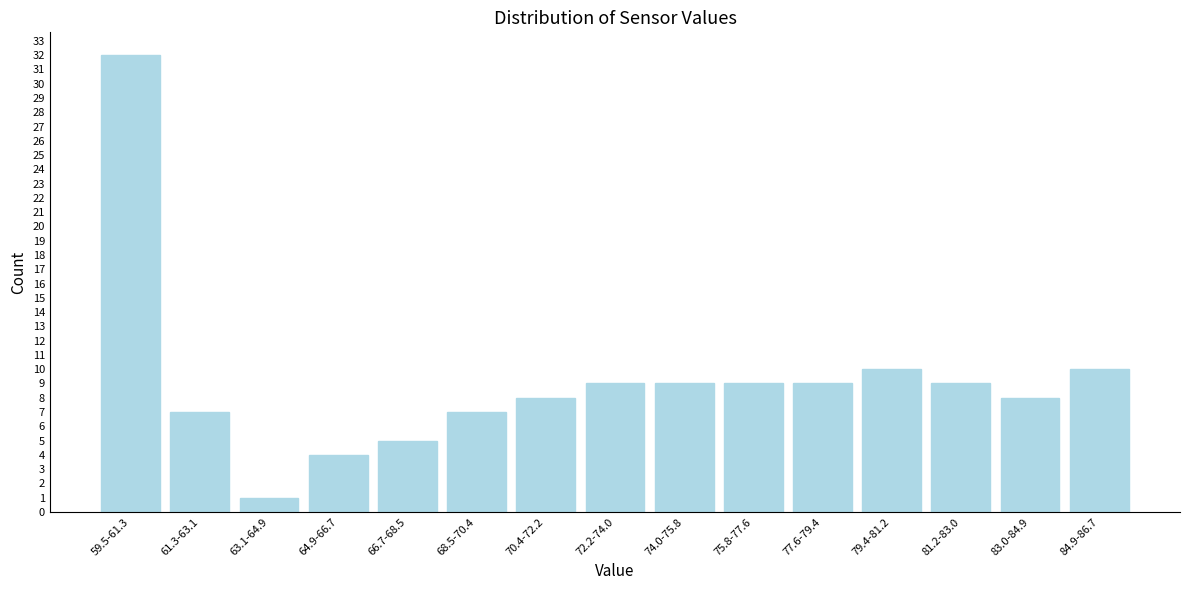

Reading left to right, extract all data points from this chart.

59.5-61.3=32	61.3-63.1=7	63.1-64.9=1	64.9-66.7=4	66.7-68.5=5	68.5-70.4=7	70.4-72.2=8	72.2-74.0=9	74.0-75.8=9	75.8-77.6=9	77.6-79.4=9	79.4-81.2=10	81.2-83.0=9	83.0-84.9=8	84.9-86.7=10